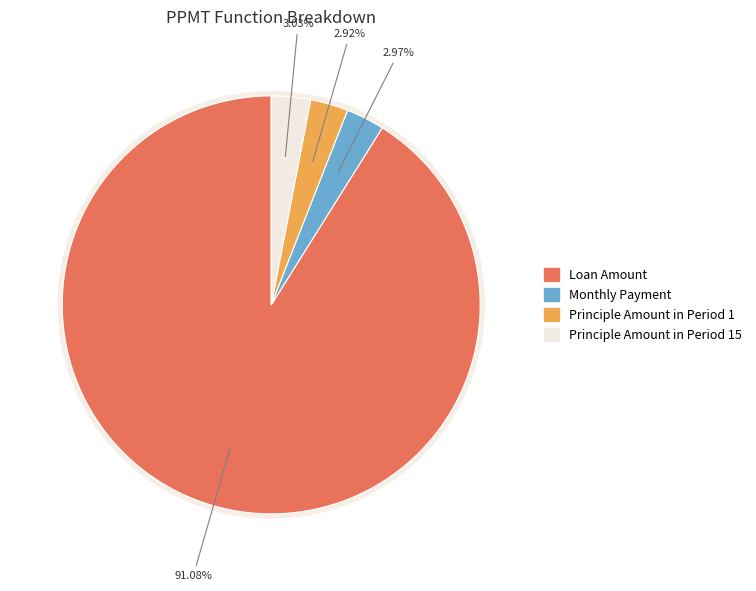

Which category has the smallest portion of the pie?

Principle Amount in Period 1